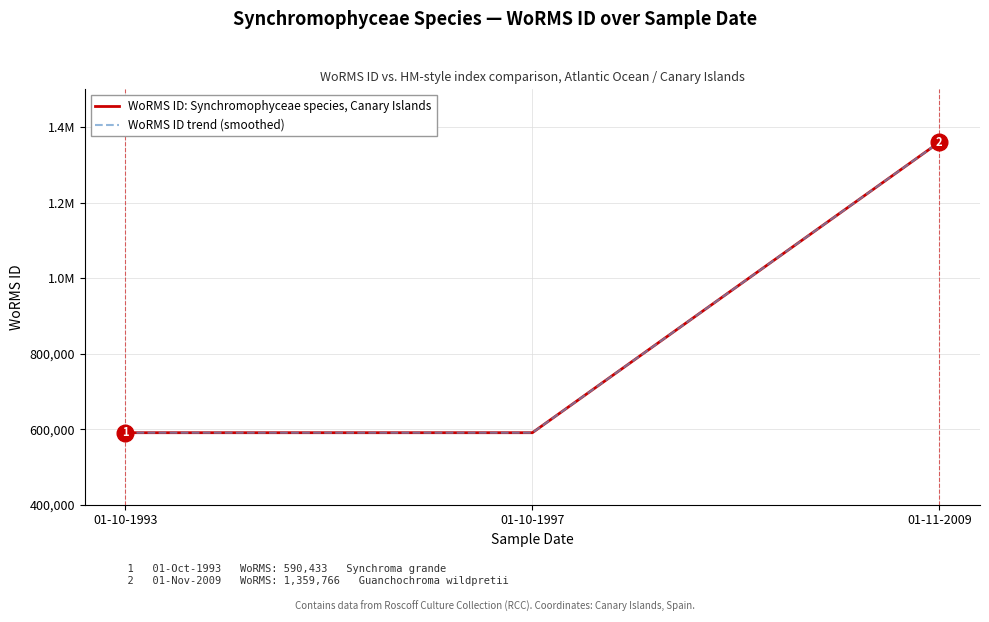

True or false: WoRMS ID trend (smoothed) has a value of 2409358 at 01-11-2009.

False